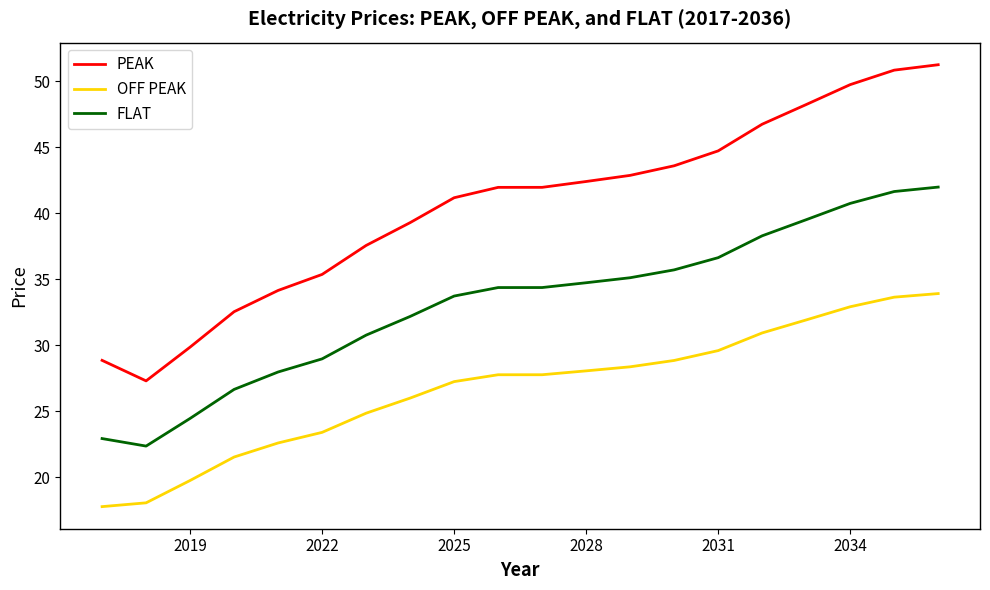

List the series in order of their overall mean, lowest first.

OFF PEAK, FLAT, PEAK